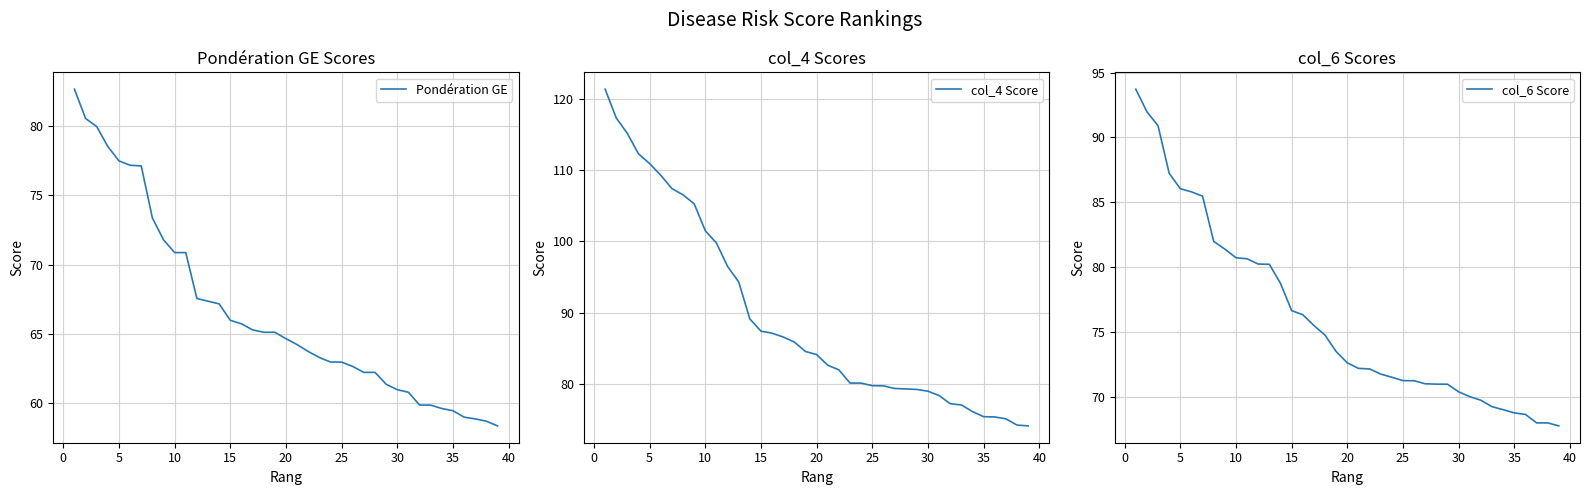

What is the lowest value of the Pondération GE series?

58.4